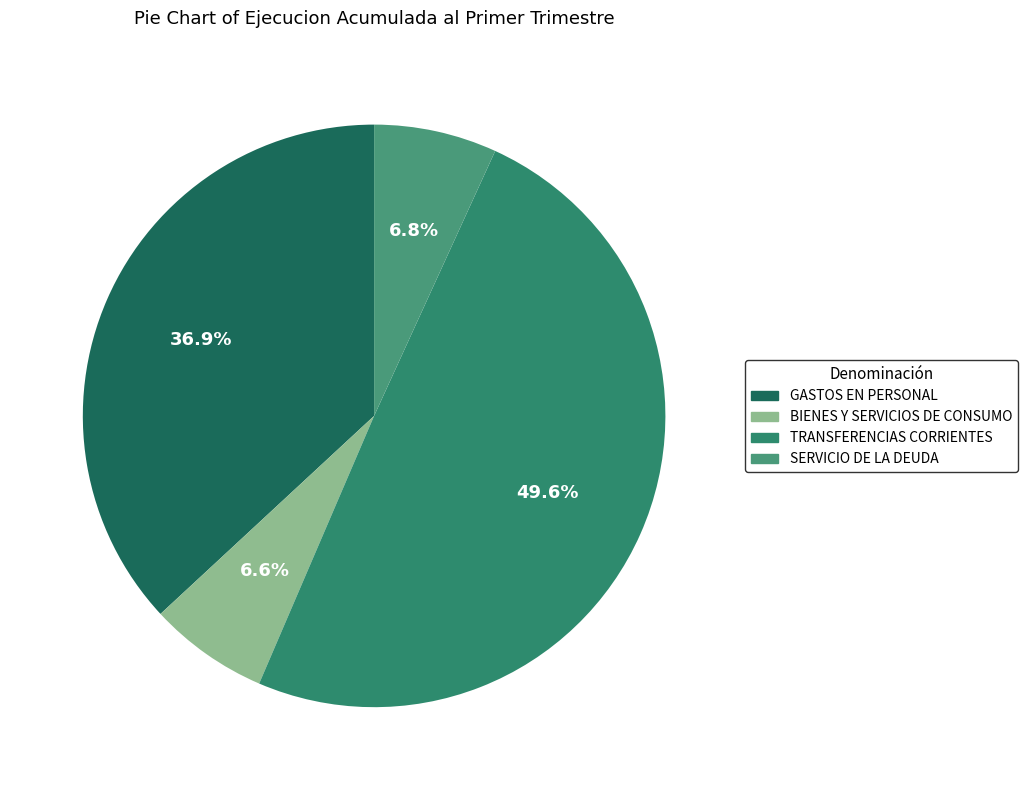

To the nearest percent, what percentage of the pie is GASTOS EN PERSONAL?

37%